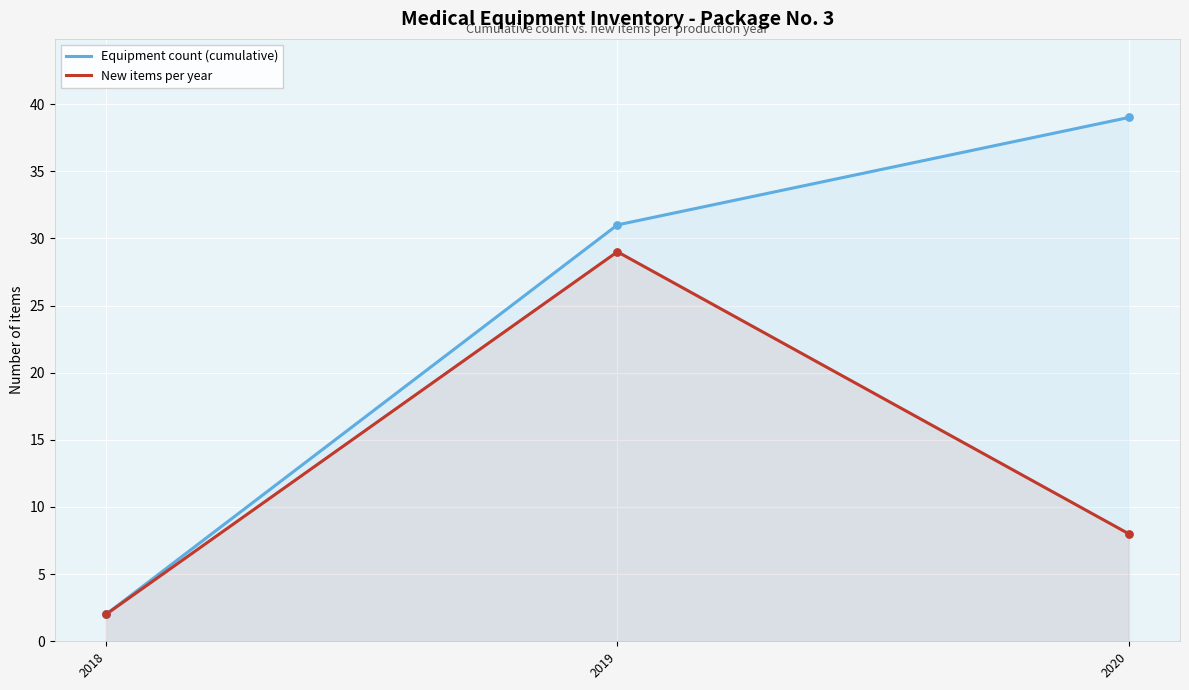

At which category is the sum across all series the highest?

2019